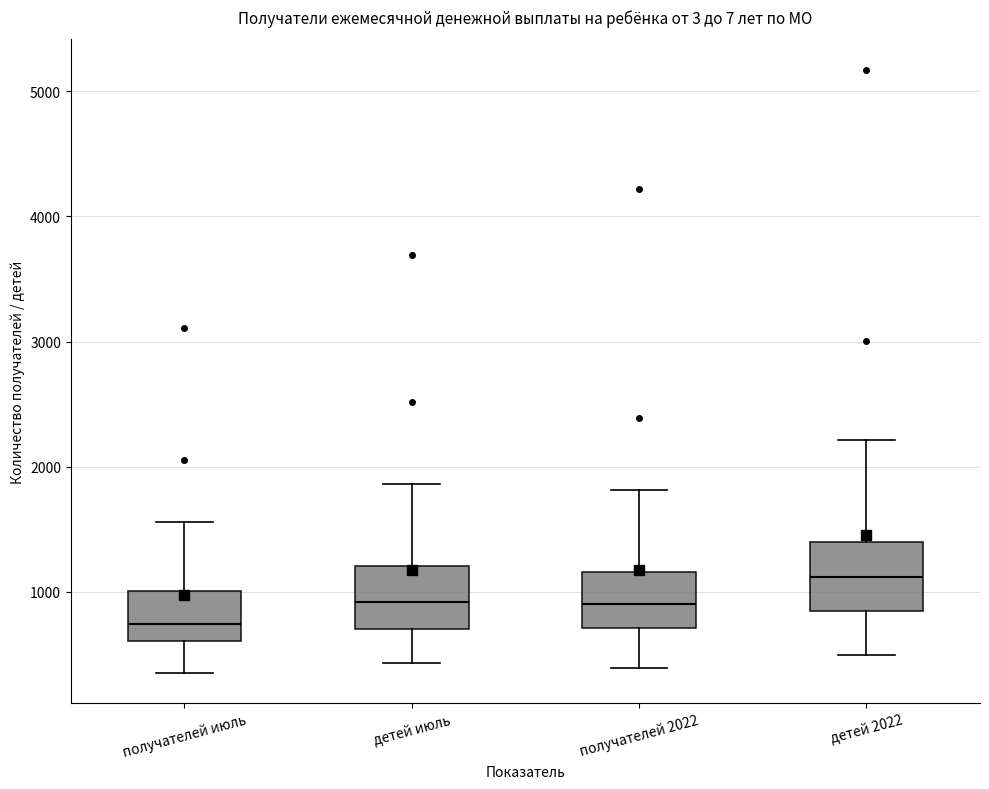

Reading left to right, transcribe this box plot: for each box, give where its median line is, the range the box spans, and where its two whiskers end, as read against the y-axis. The values are not printed on the chart, so give them approximately, as read against the axis.

получателей июль: median 700, box 600 to 1000, whiskers 400 to 1600
детей июль: median 900, box 700 to 1200, whiskers 400 to 1900
получателей 2022: median 900, box 700 to 1200, whiskers 400 to 1800
детей 2022: median 1100, box 900 to 1400, whiskers 500 to 2200